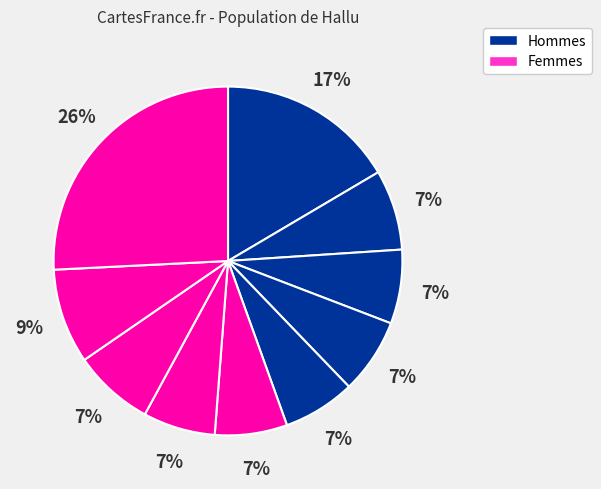

How many segments does this pie chart have?

10